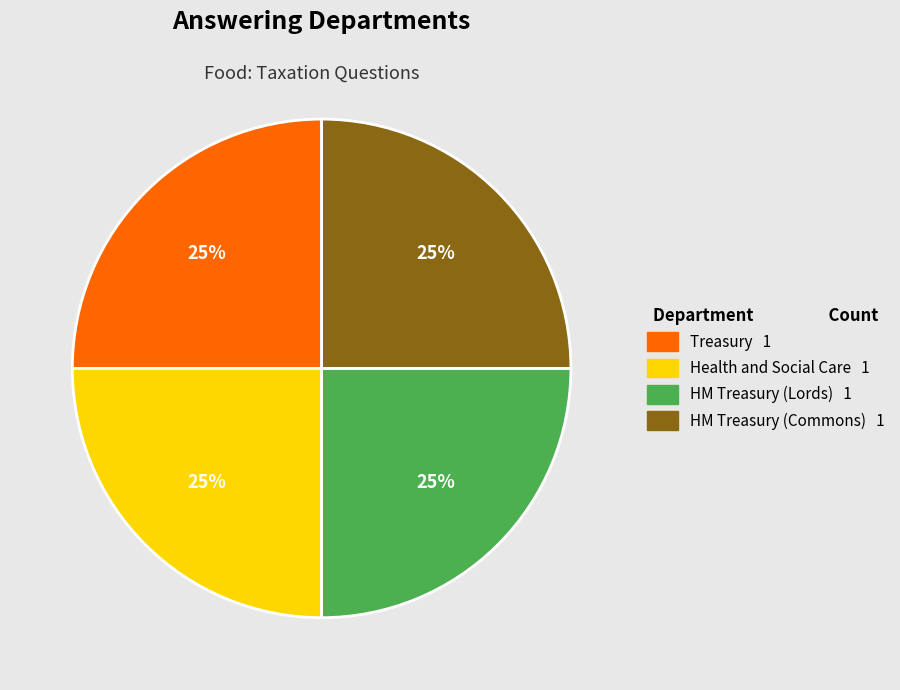

Count the number of slices in the pie.

4